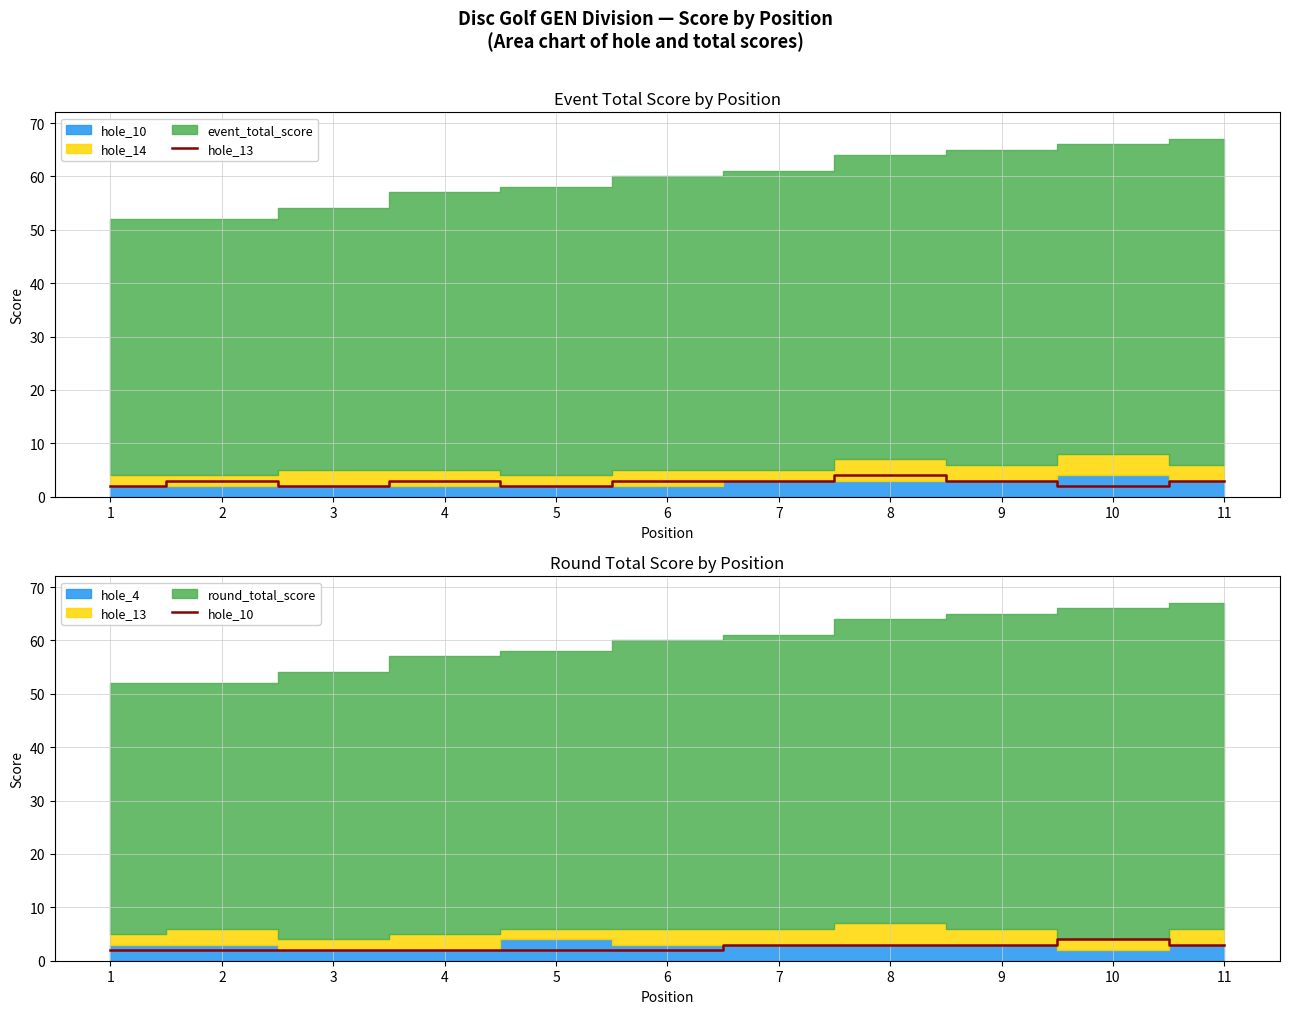

What is the value of the hole_13 point at the 4th from the left?

3